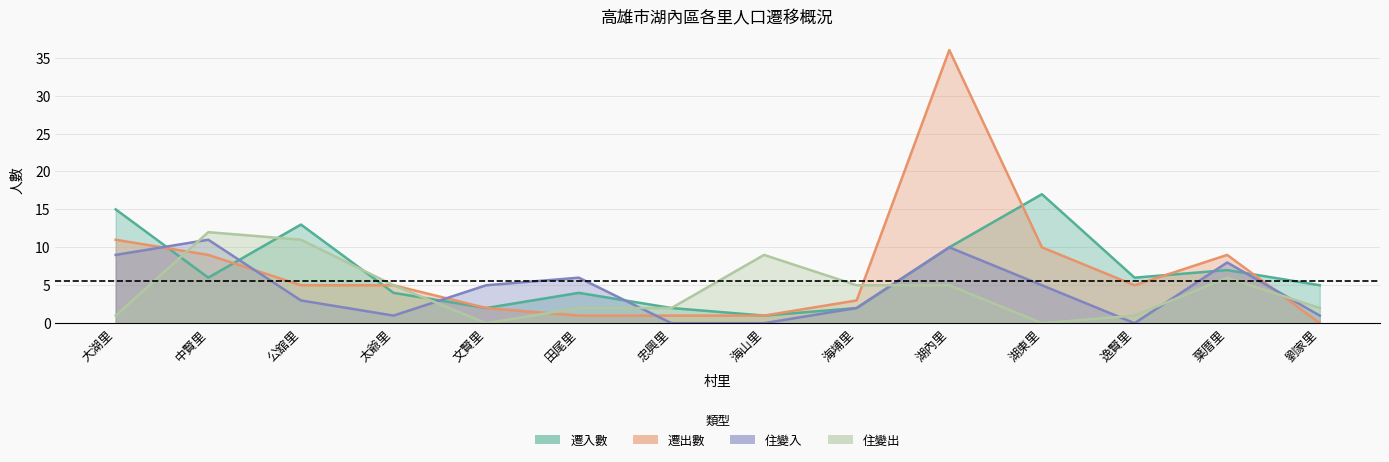

Between 文賢里 and 忠興里, which is larger?

文賢里